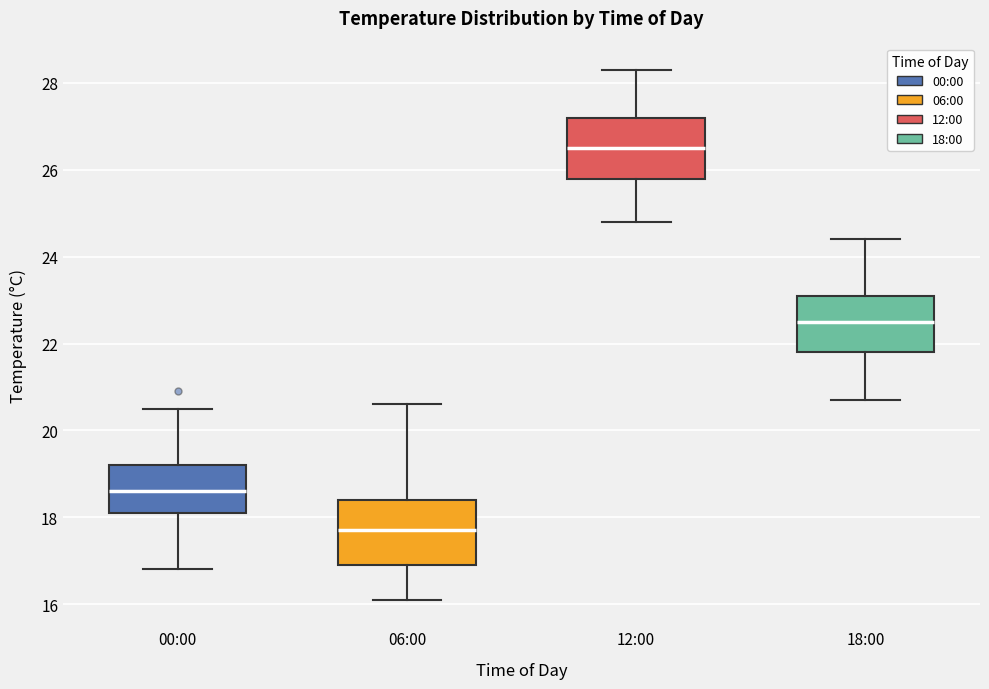

Which box has the highest median line?

12:00